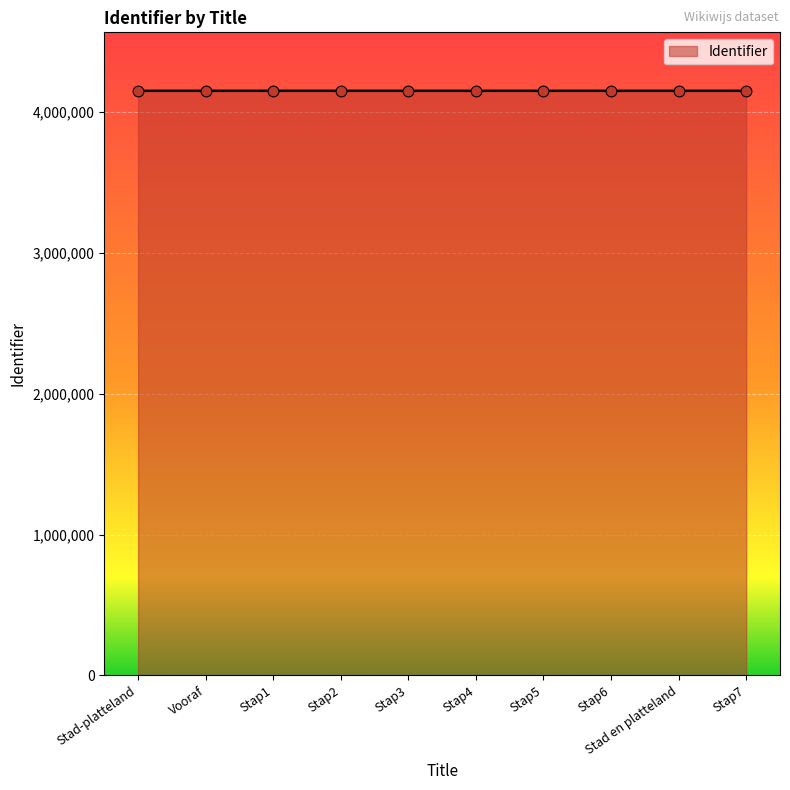

Approximately how many times larger is the value at Stap4 compared to Stap6?

1.0